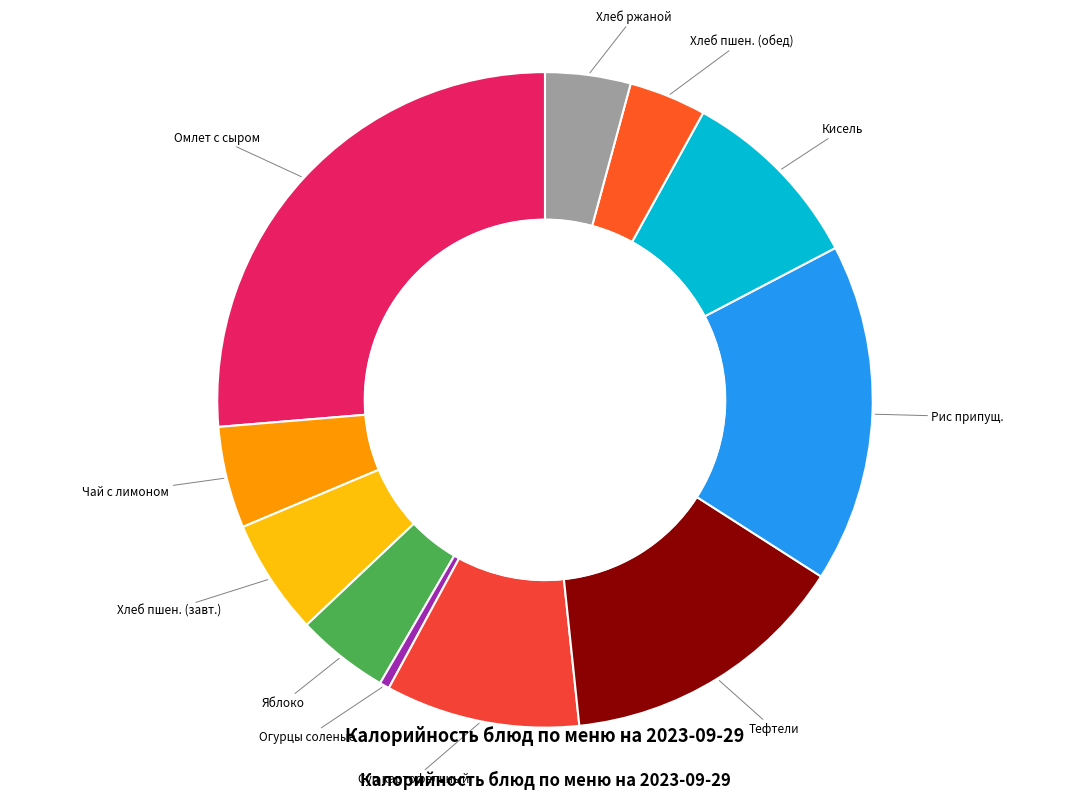

What is the largest slice in the pie chart?

Омлет с сыром